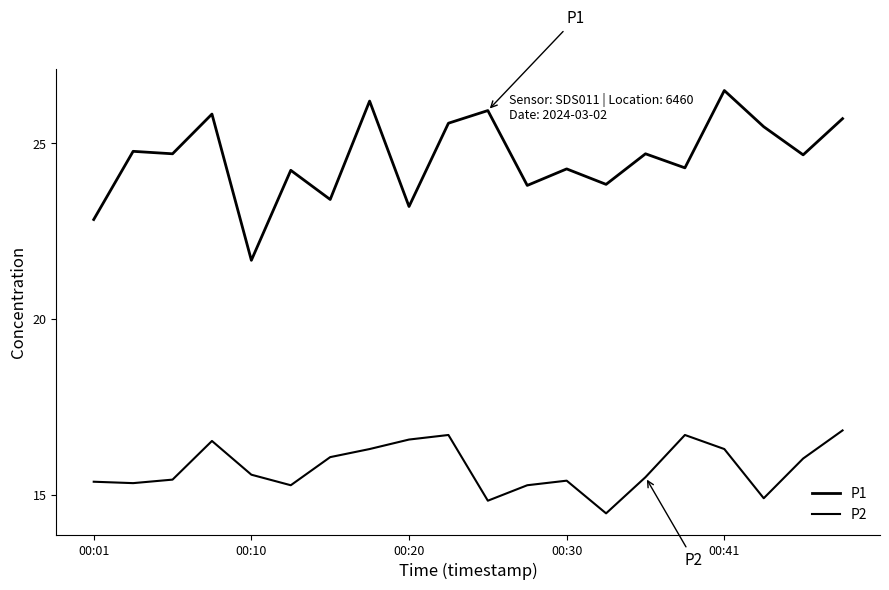

Is this an area chart (filled region under the line)?

No